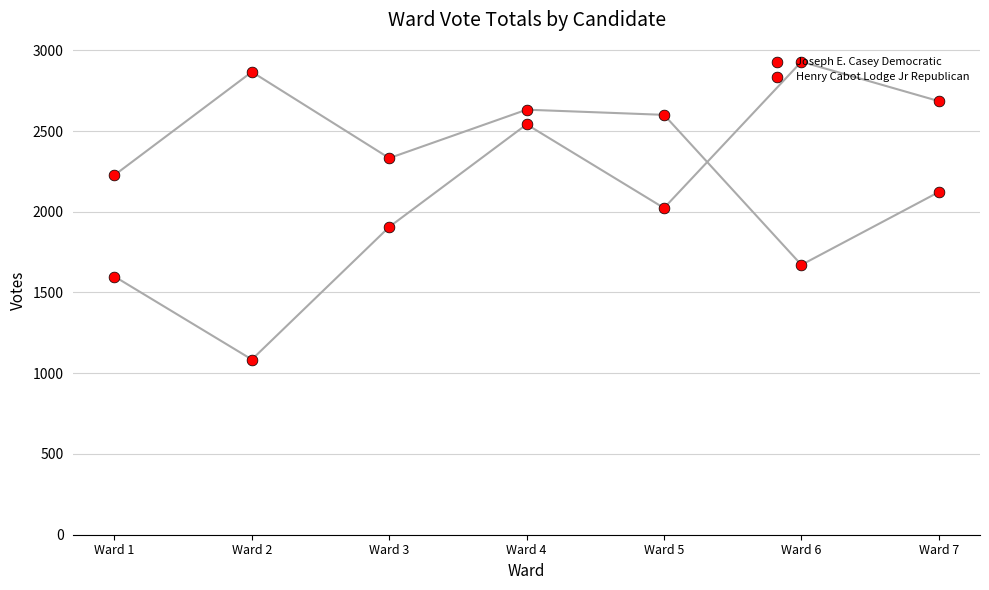

Which series has the widest spread of Y values?

Henry Cabot Lodge Jr Republican